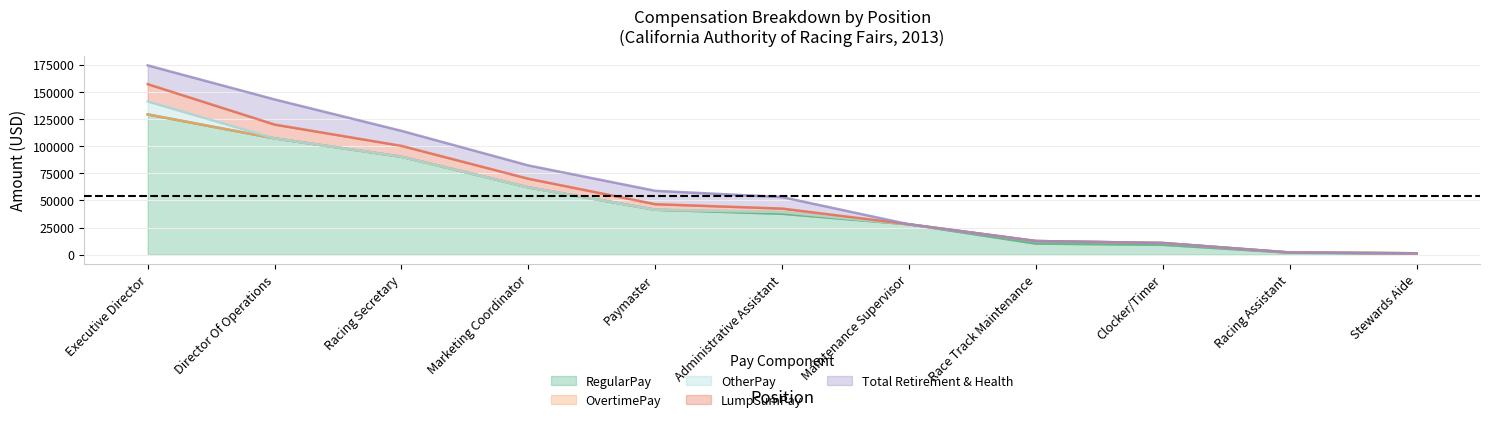

Reading left to right, transcribe all the data shown in this chart.

RegularPay: 129106	107093	90189	61960	41392	37669	27950	10209	9107	1800	1280
OvertimePay: 0	0	0	0	0	1590	0	2346	1635	225	0
OtherPay: 12000	0	0	0	0	0	0	0	0	0	0
LumpSumPay: 15890	12692	9964	7931	5094	3187	0	0	0	0	0
TotalRetirementAndHealthContribution: 17264	23130	13824	12257	12317	10566	0	0	0	0	0